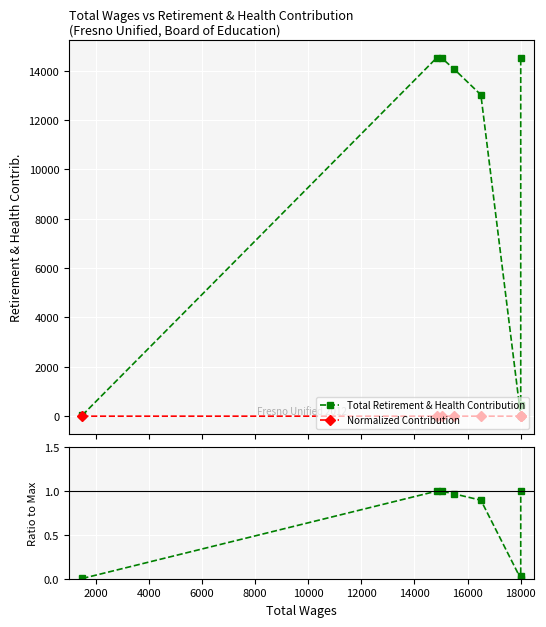

How many lines are shown in the chart?

3